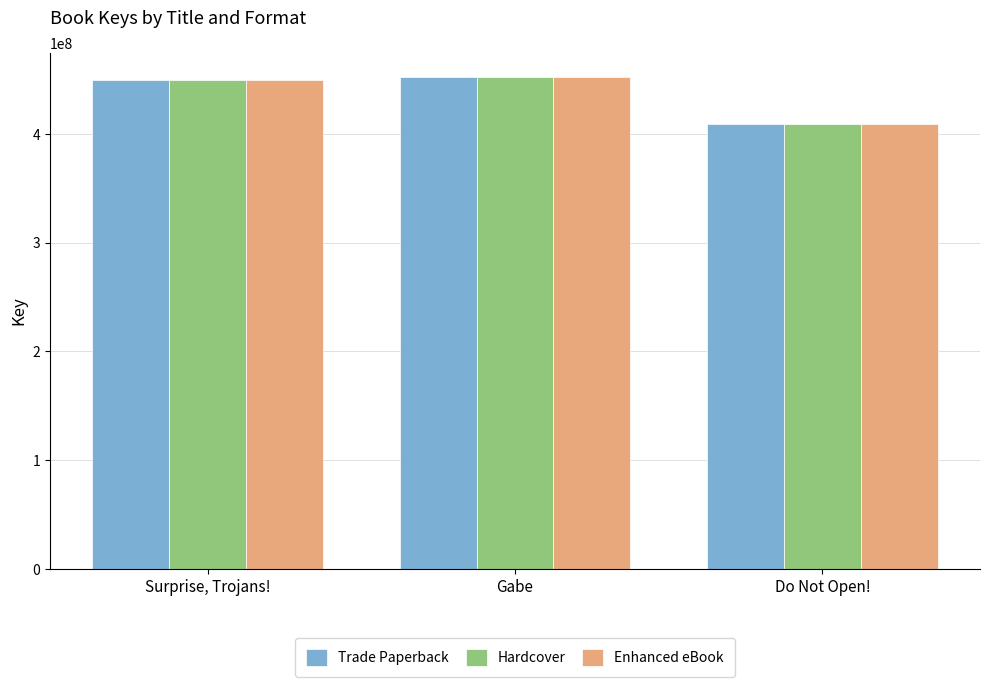

The Hardcover series shows 665285798 at Gabe. True or false?

False